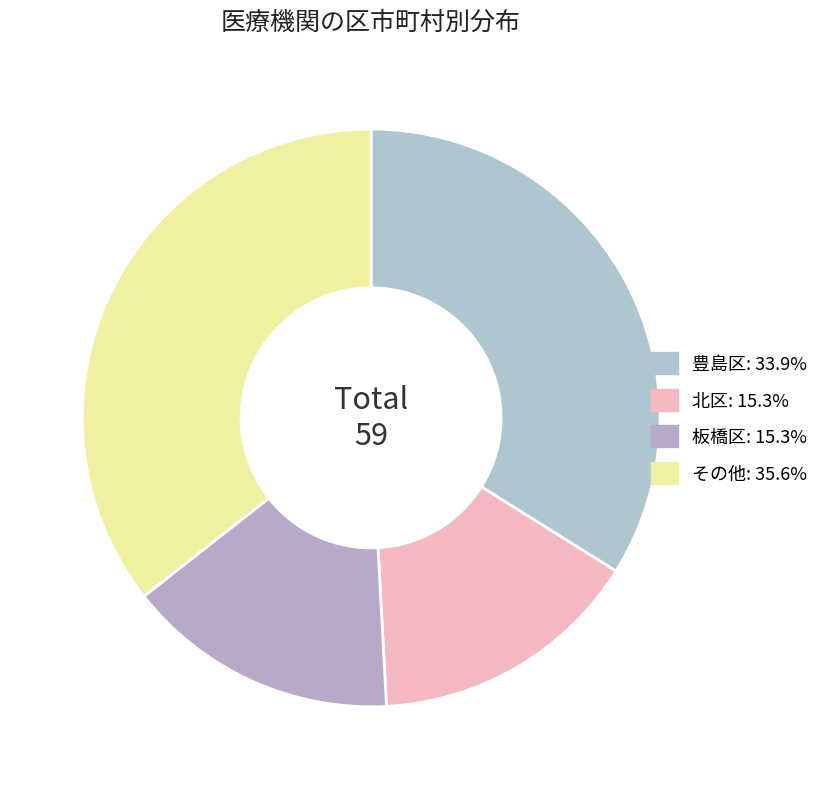

How much of the chart is everything except 板橋区?

84.7%